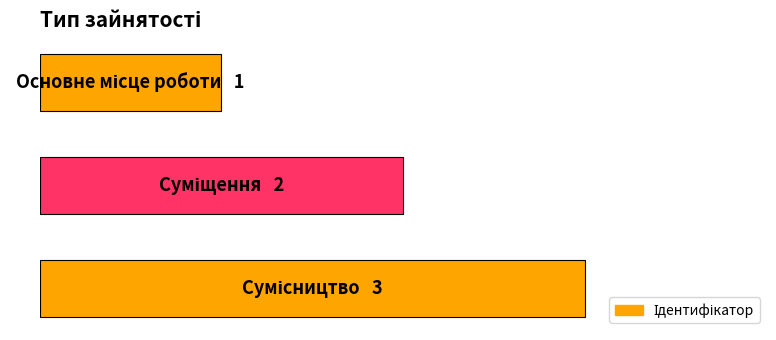

What is the difference between the maximum and minimum values?

2